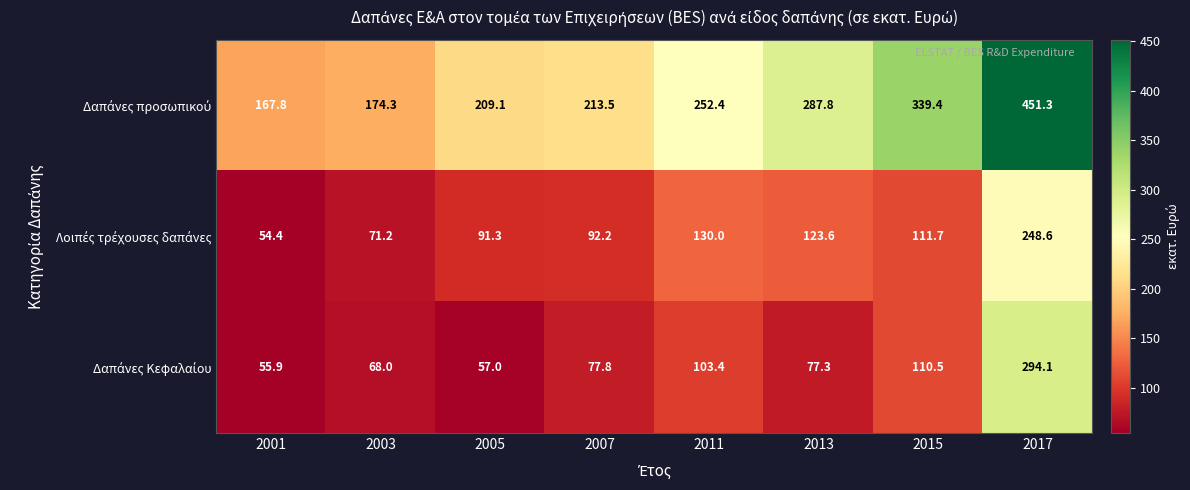

What is the minimum value shown in the chart?

54.4